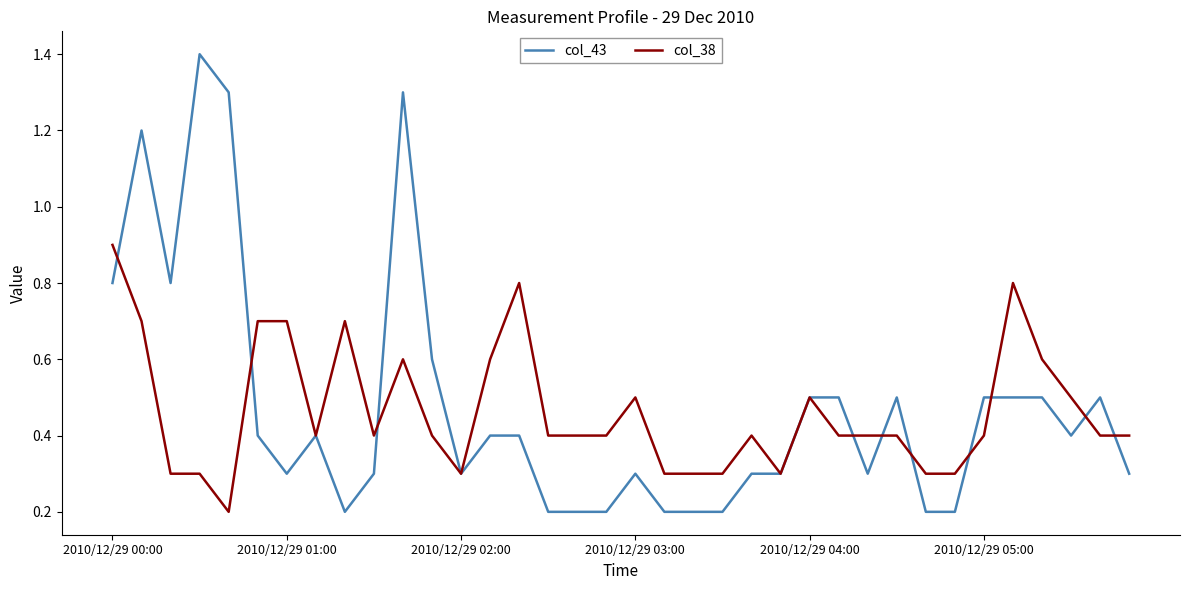

Reading left to right, what are all the values shown in this chart?

col_43: 0.8	1.2	0.8	1.4	1.3	0.4	0.3	0.4	0.2	0.3	1.3	0.6	0.3	0.4	0.4	0.2	0.2	0.2	0.3	0.2	0.2	0.2	0.3	0.3	0.5	0.5	0.3	0.5	0.2	0.2	0.5	0.5	0.5	0.4	0.5	0.3
col_38: 0.9	0.7	0.3	0.3	0.2	0.7	0.7	0.4	0.7	0.4	0.6	0.4	0.3	0.6	0.8	0.4	0.4	0.4	0.5	0.3	0.3	0.3	0.4	0.3	0.5	0.4	0.4	0.4	0.3	0.3	0.4	0.8	0.6	0.5	0.4	0.4